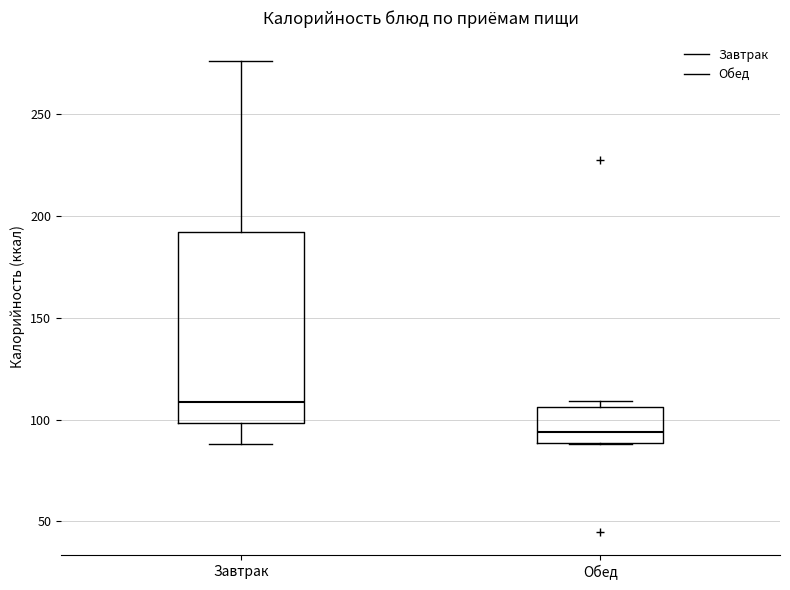

Where is the upper edge of the box for Обед on the y-axis? The values are not printed on the chart, so give them approximately, as read against the axis.

105